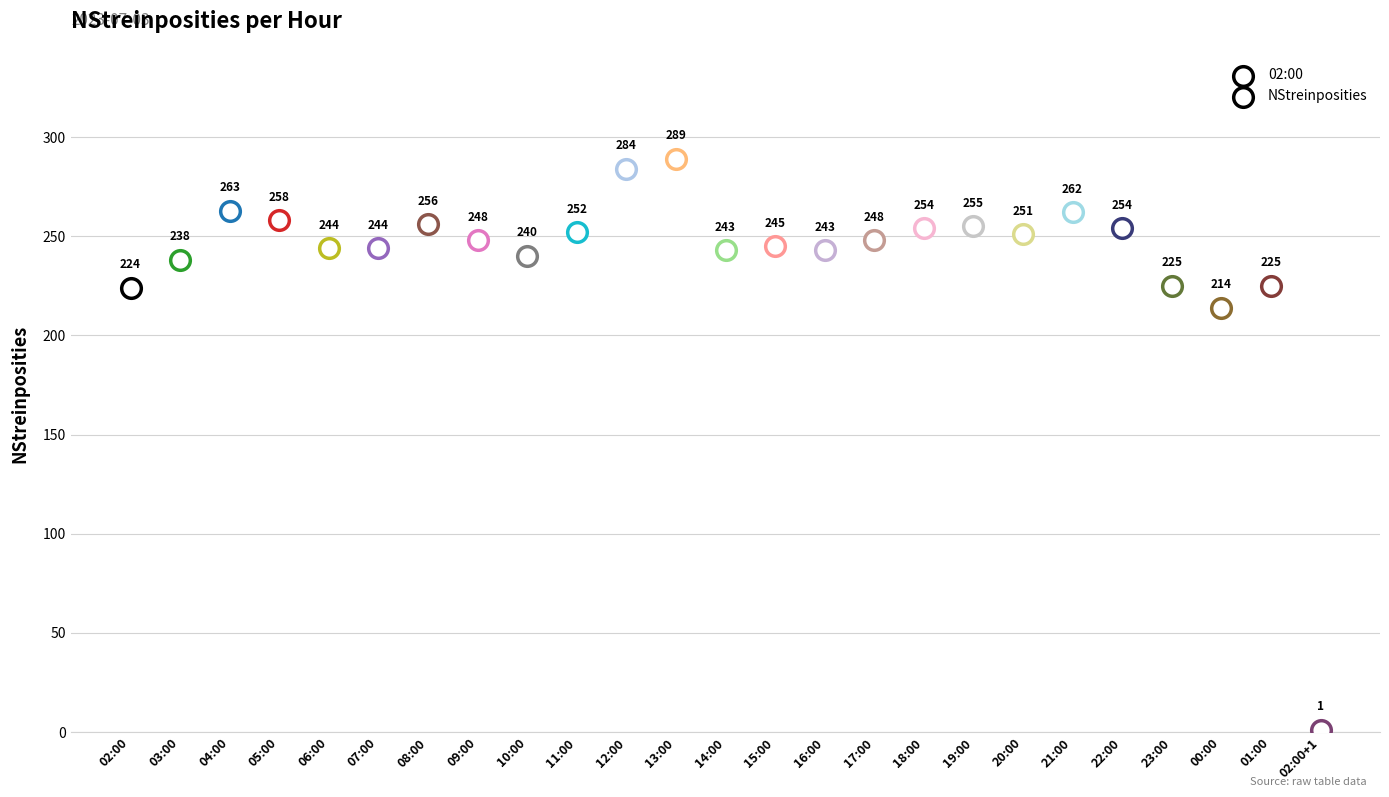

What is the ratio of the value at 09:00 to the value at 06:00?

1.0